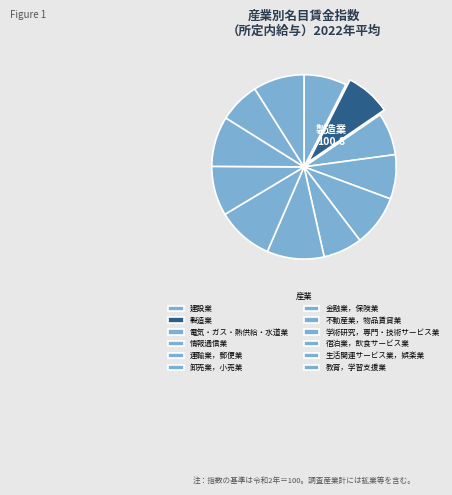

Which slice is the largest?

金融業，保険業